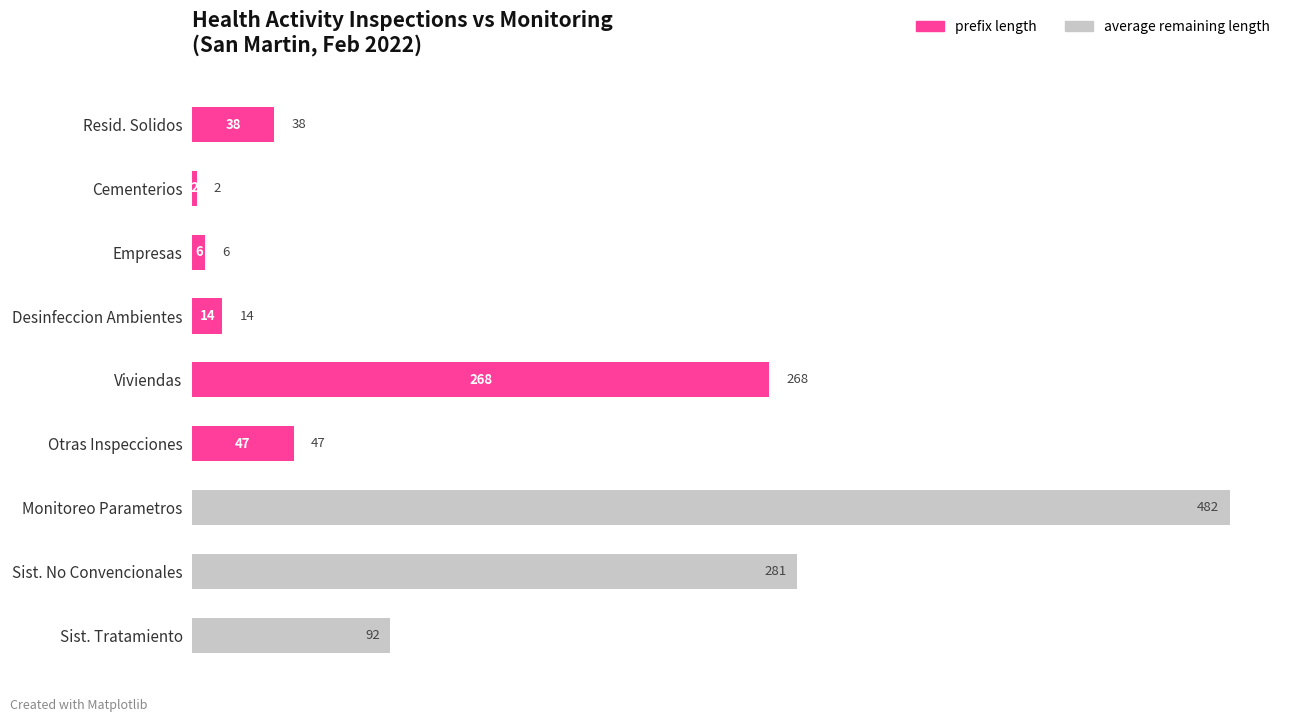

Where is prefix length nearest to the value 134?

Otras Inspecciones